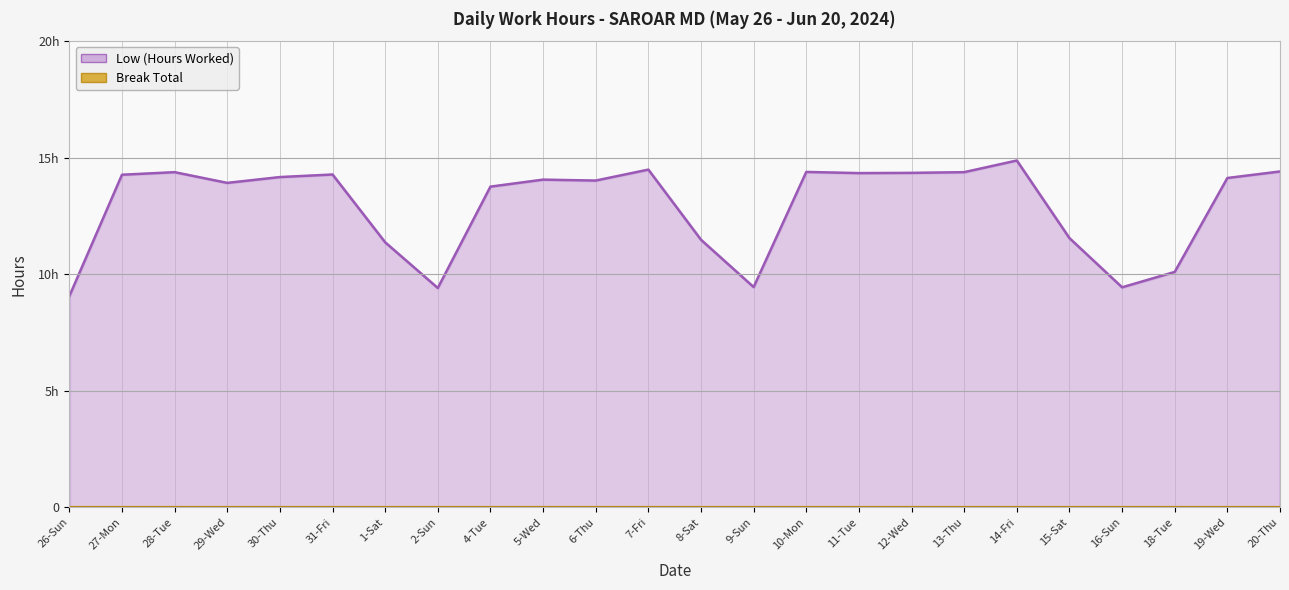

The chart shows a value of 14.3 at 12-Wed. True or false?

True